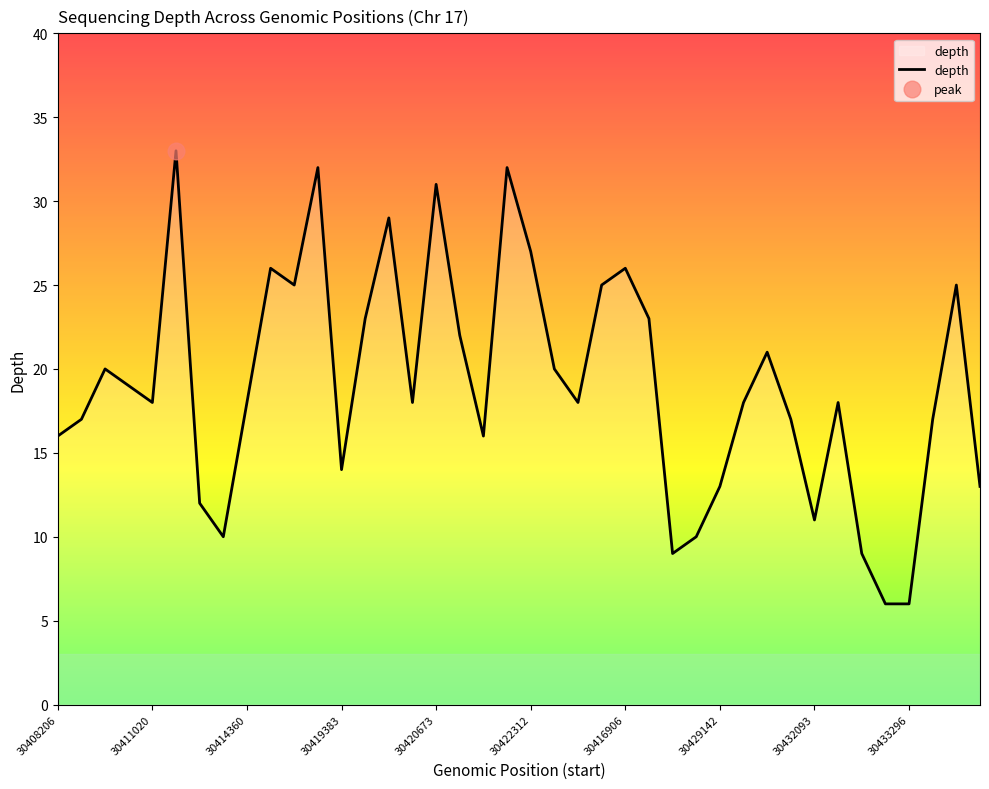

What is the change in value from 30416358 to 30423116?

-1